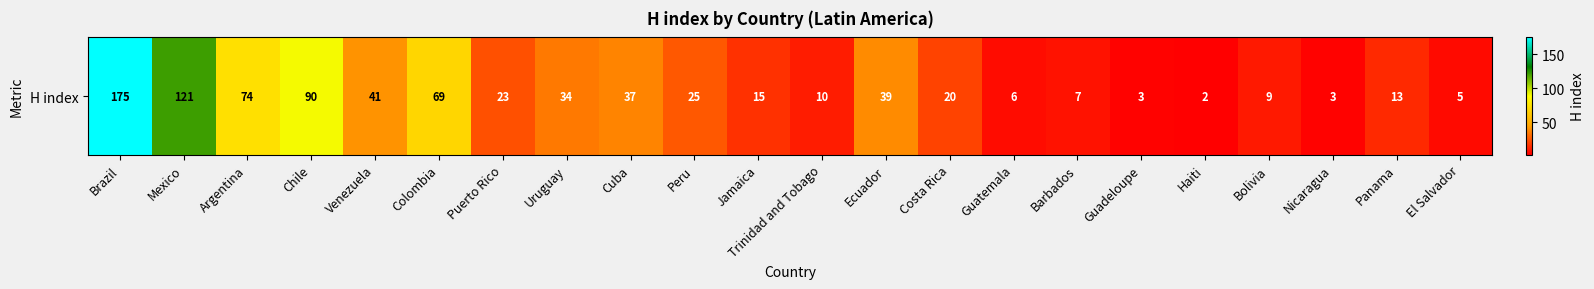

What is the sum of all values?

821